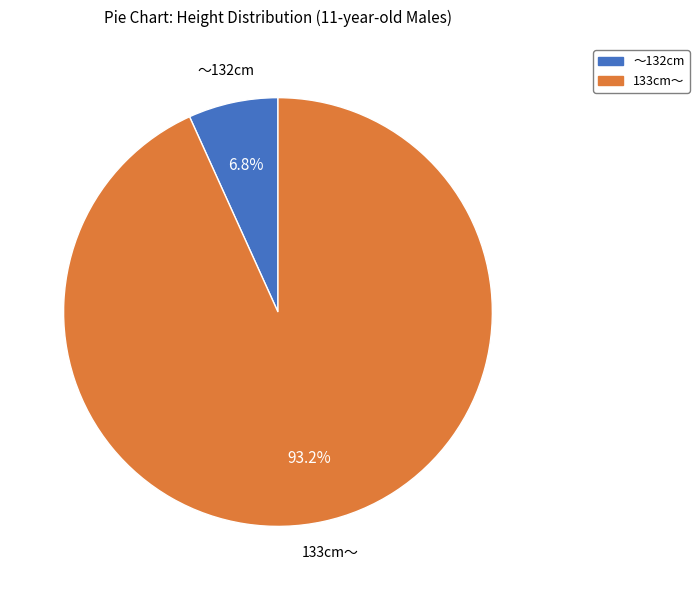

To the nearest percent, what is the difference between the largest and smallest slice percentages?

86%